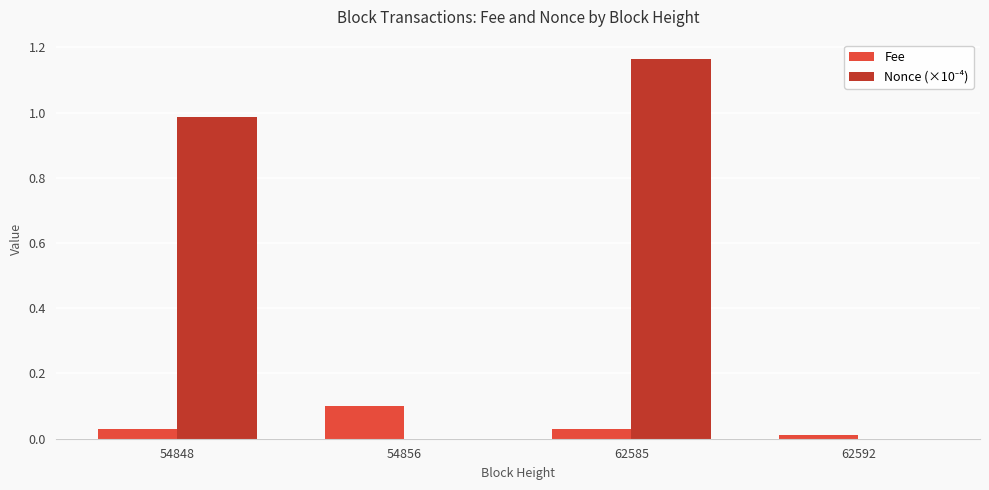

The Fee series shows 0.0 at 54856. True or false?

False